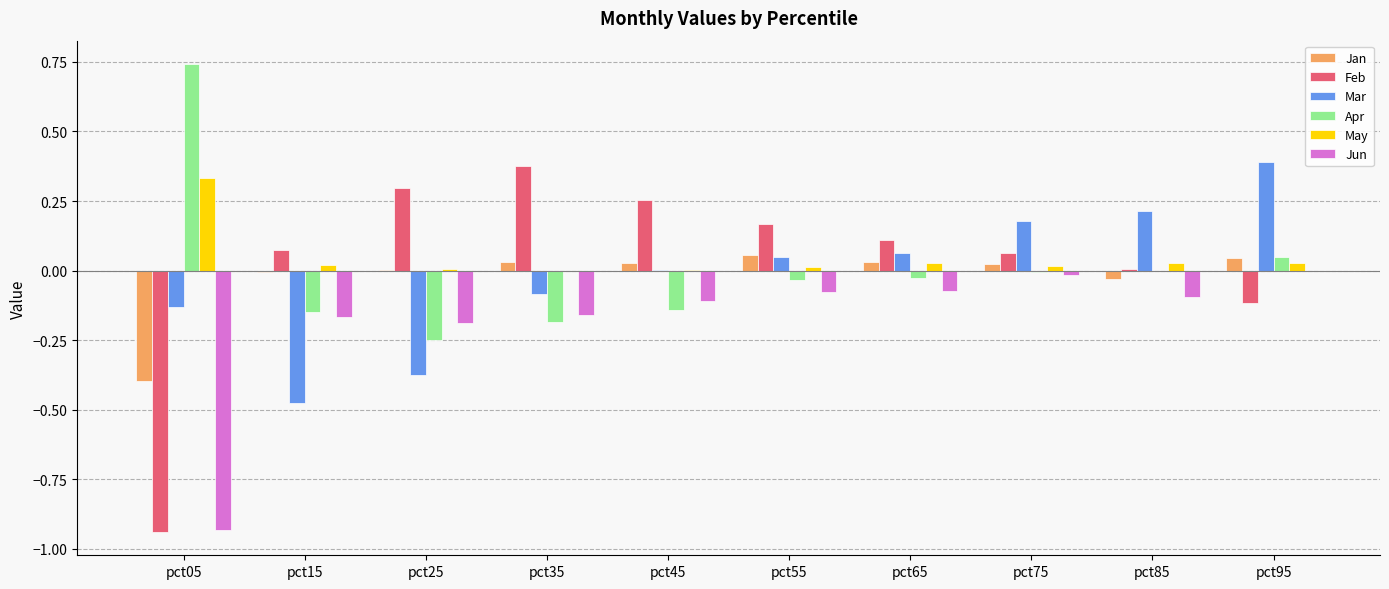

Which category has the highest value across all series?

pct05